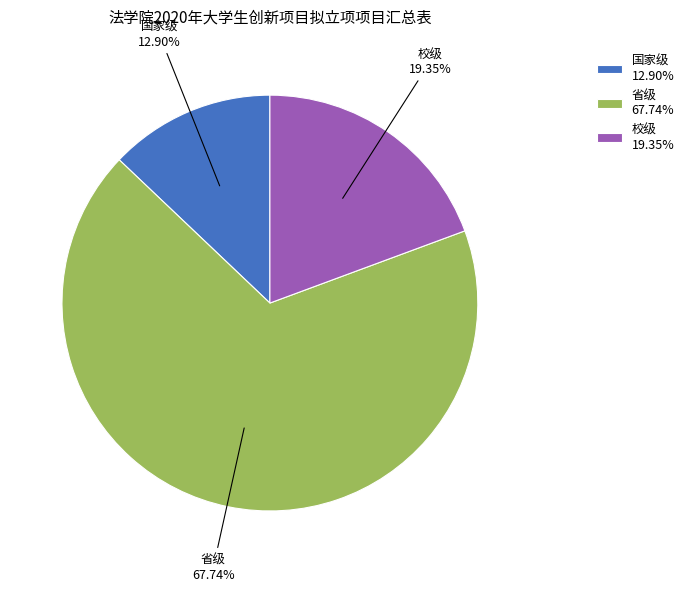

Is there any slice that represents more than half of the pie?

Yes